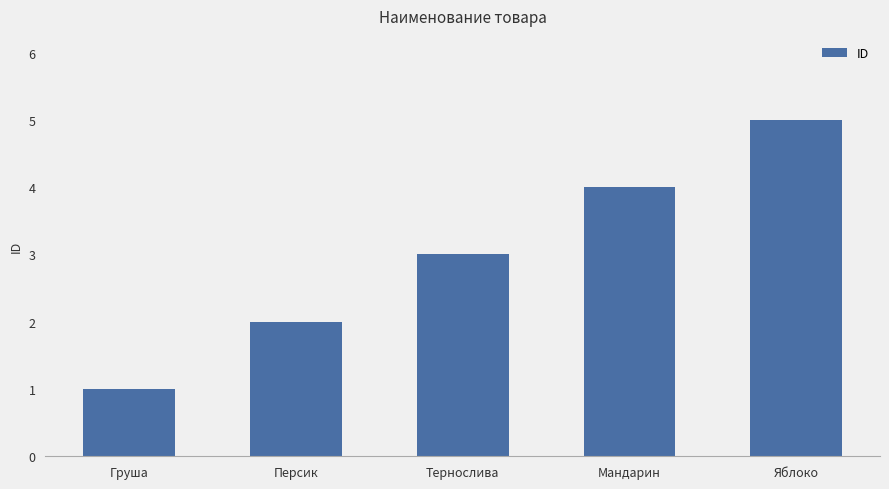

Between Груша and Персик, which is larger?

Персик